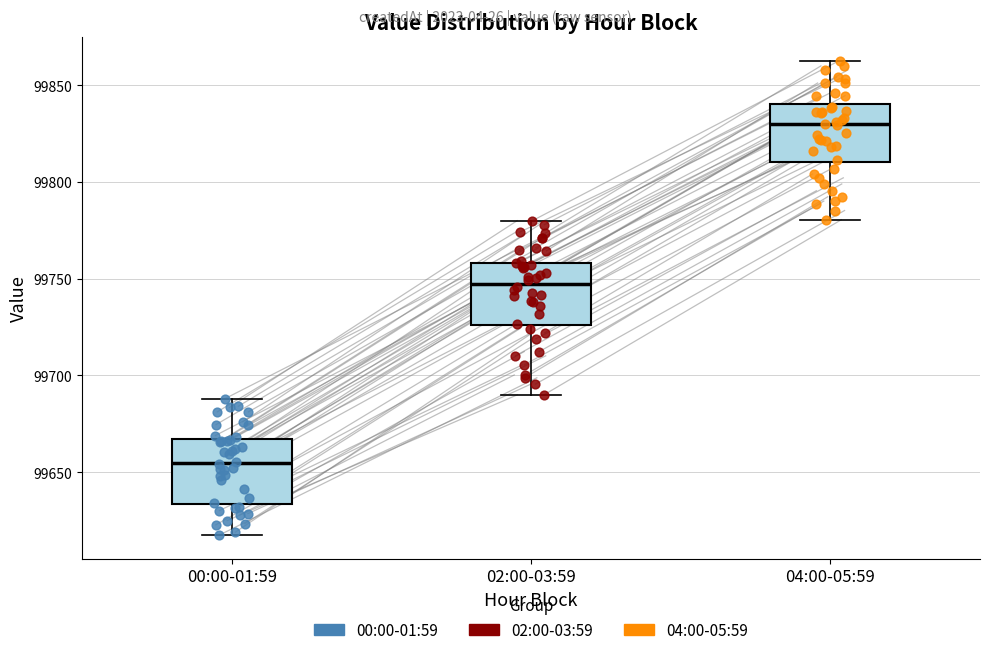

Where is the upper edge of the box for 04:00-05:59 on the y-axis? The values are not printed on the chart, so give them approximately, as read against the axis.

99840